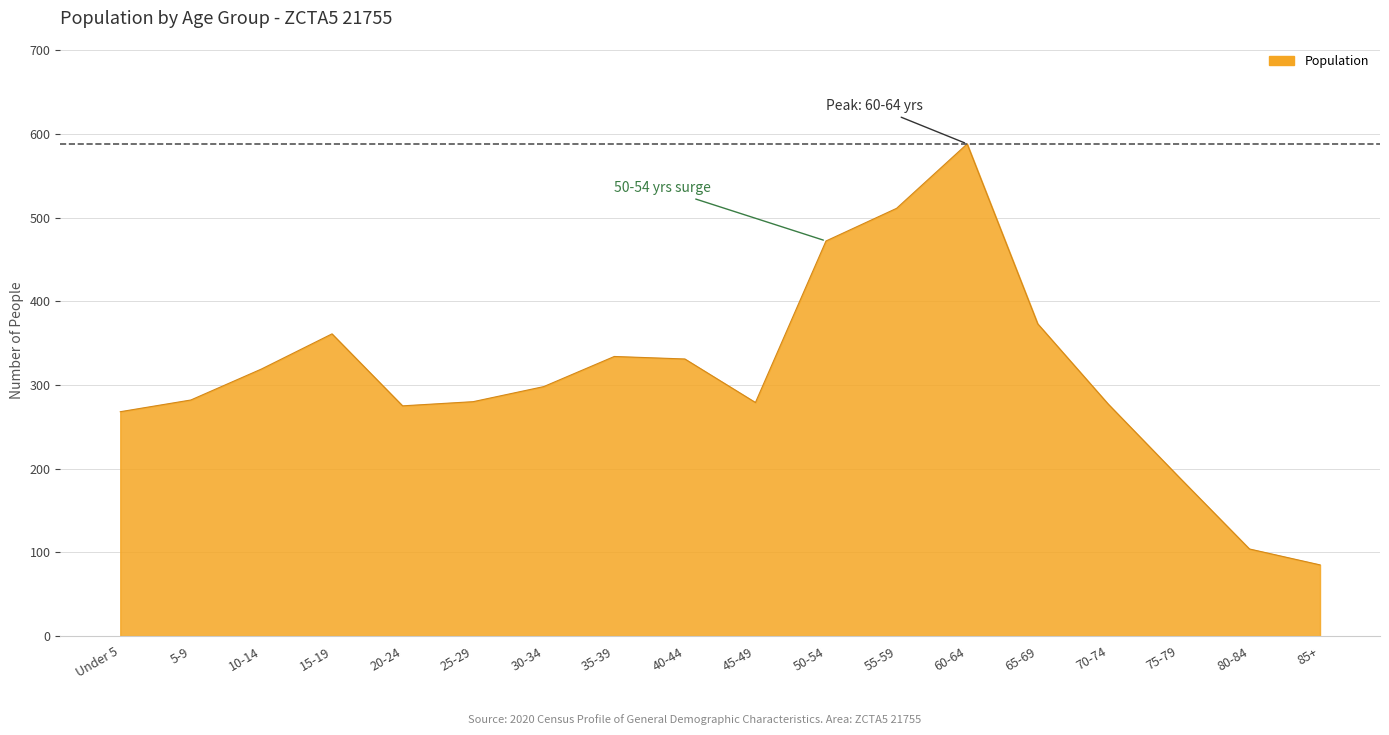

Where is the first local maximum?

15-19